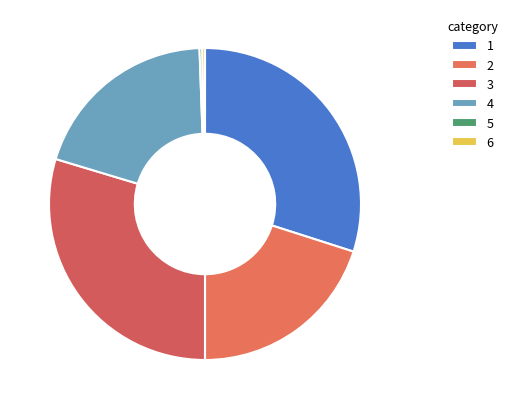

Count the number of slices in the pie.

6